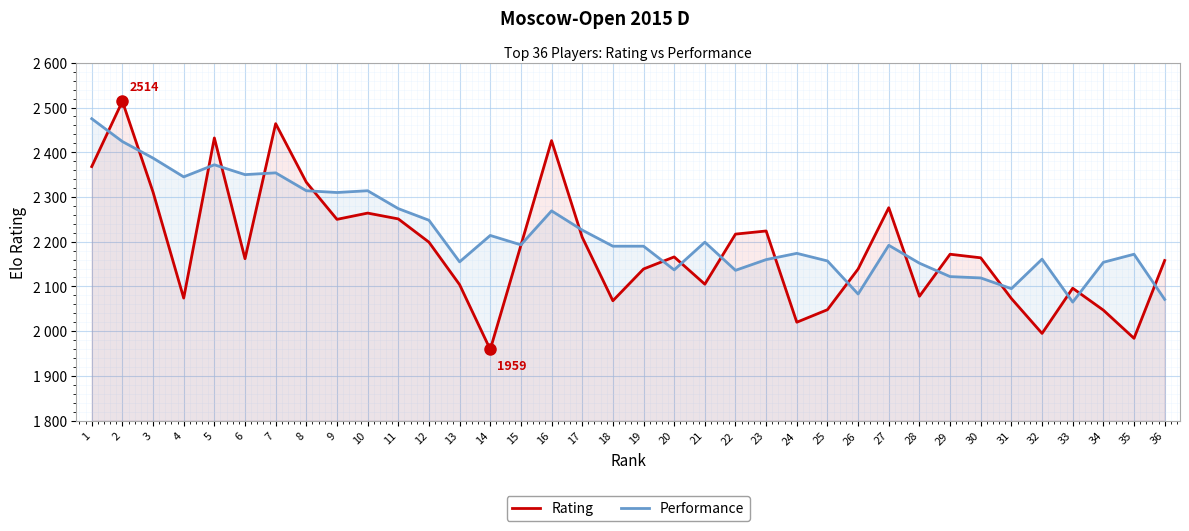

Which category has the highest value in the Rating series?

2